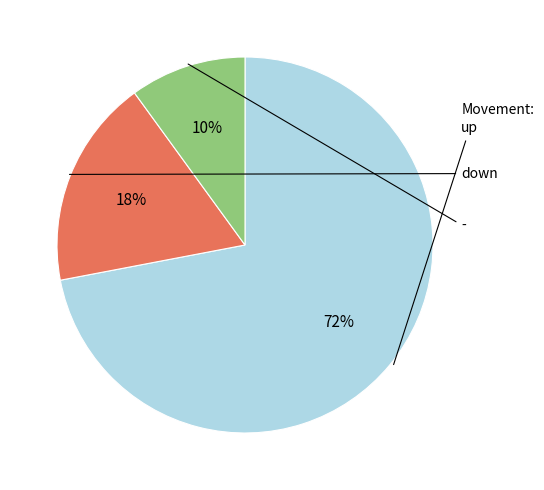

Does any single category account for the majority?

Yes